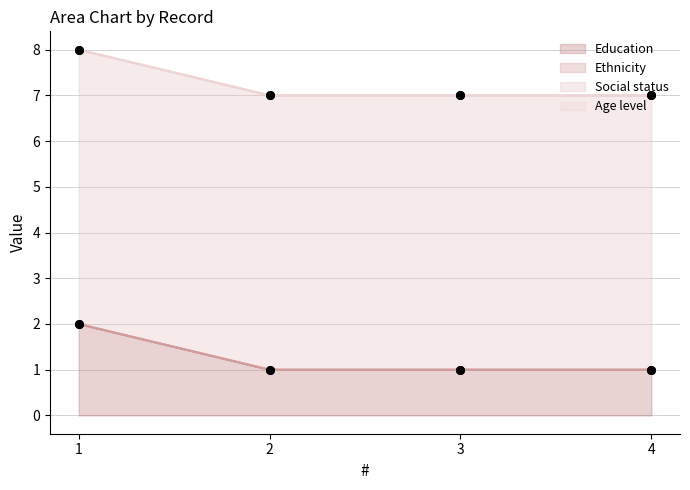

Which series has the widest spread of Y values?

Education